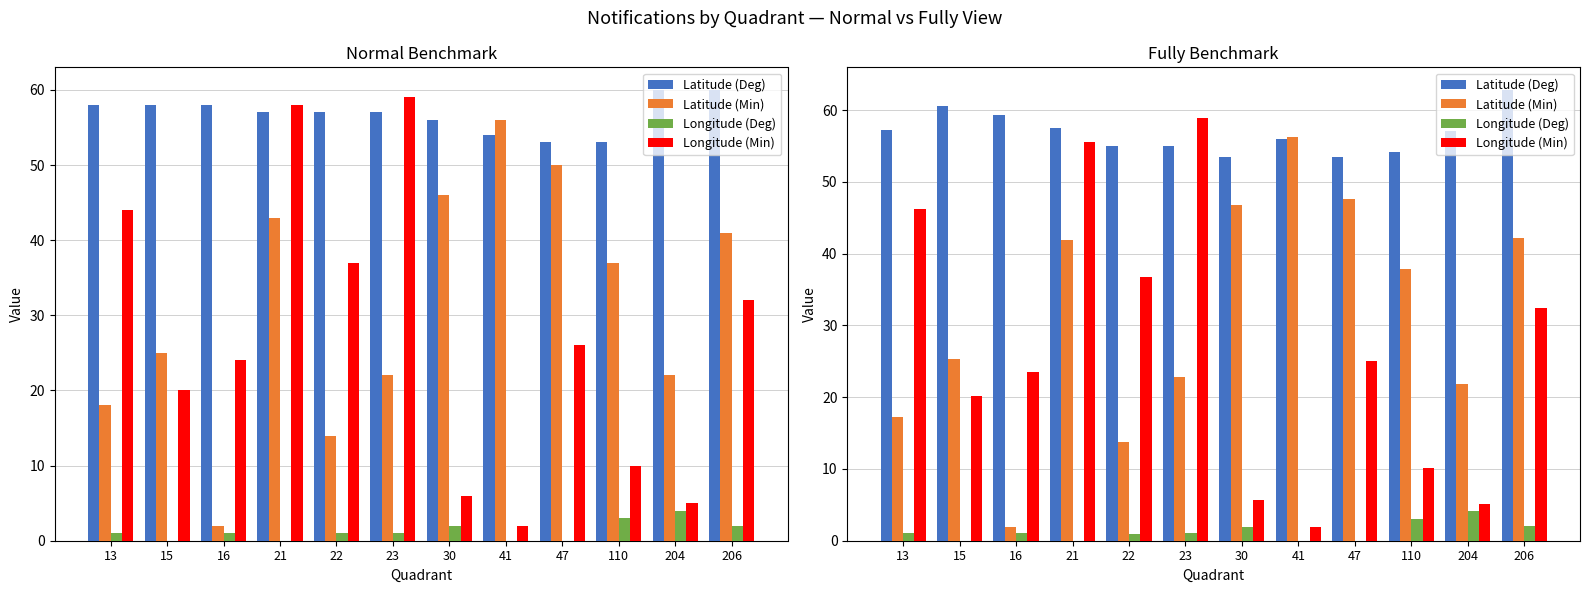

What is the total value across all series at 47?

126.2